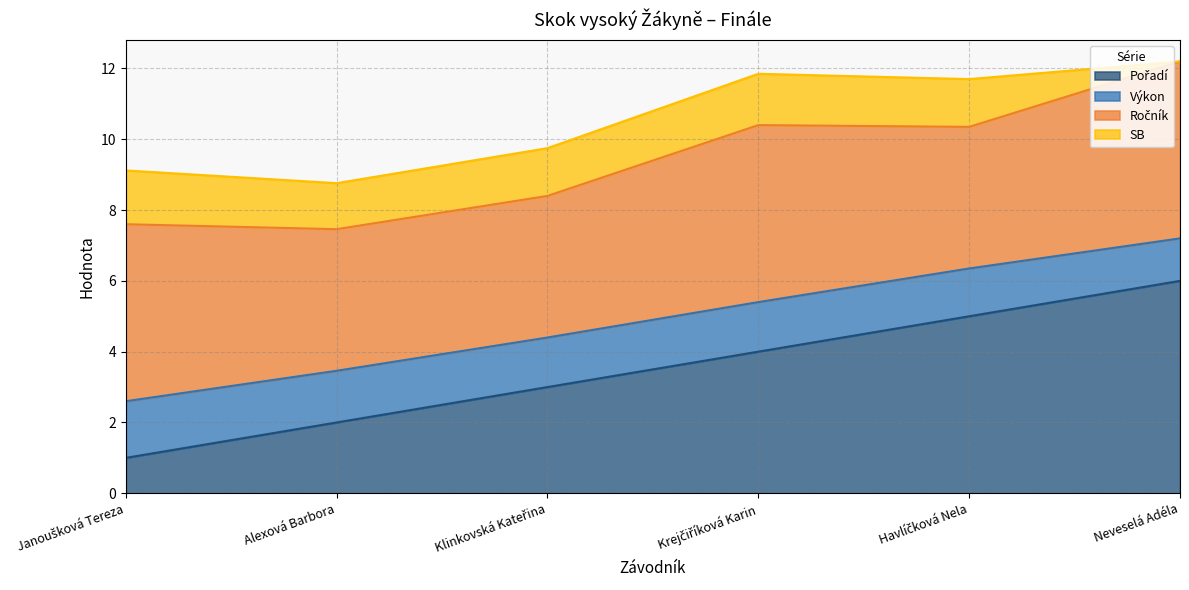

Reading left to right, transcribe all the data shown in this chart.

Pořadí: Janoušková Tereza=1.0	Alexová Barbora=2.0	Klinkovská Kateřina=3.0	Krejčiříková Karin=4.0	Havlíčková Nela=5.0	Neveselá Adéla=6.0
Výkon: Janoušková Tereza=1.6	Alexová Barbora=1.5	Klinkovská Kateřina=1.4	Krejčiříková Karin=1.4	Havlíčková Nela=1.4	Neveselá Adéla=1.2
Ročník: Janoušková Tereza=5.0	Alexová Barbora=4.0	Klinkovská Kateřina=4.0	Krejčiříková Karin=5.0	Havlíčková Nela=4.0	Neveselá Adéla=5.0
SB: Janoušková Tereza=1.5	Alexová Barbora=1.3	Klinkovská Kateřina=1.4	Krejčiříková Karin=1.4	Havlíčková Nela=1.4	Neveselá Adéla=0.0